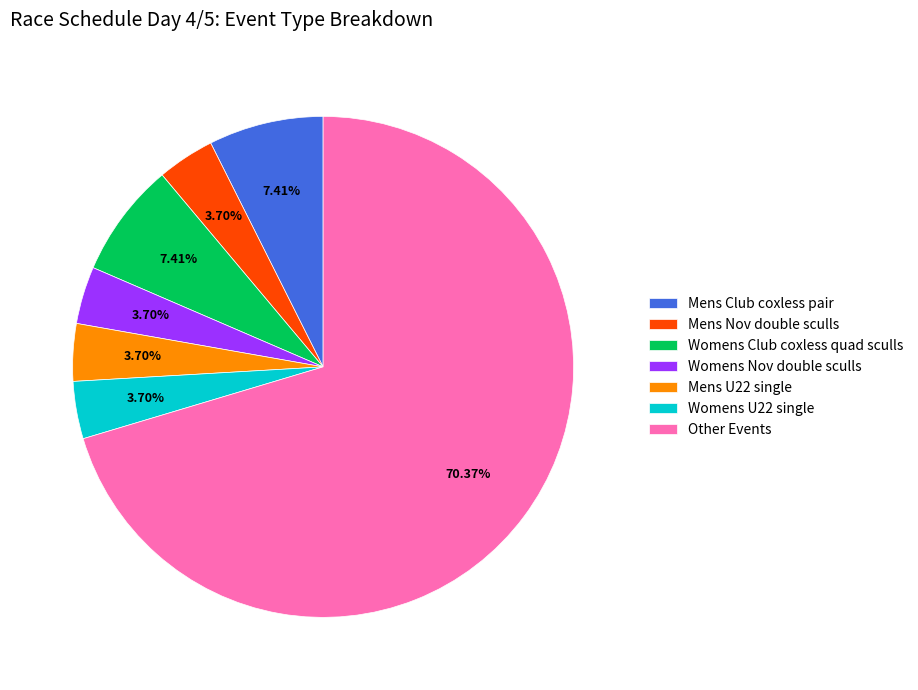

To the nearest percent, what is the average slice percentage?

14%